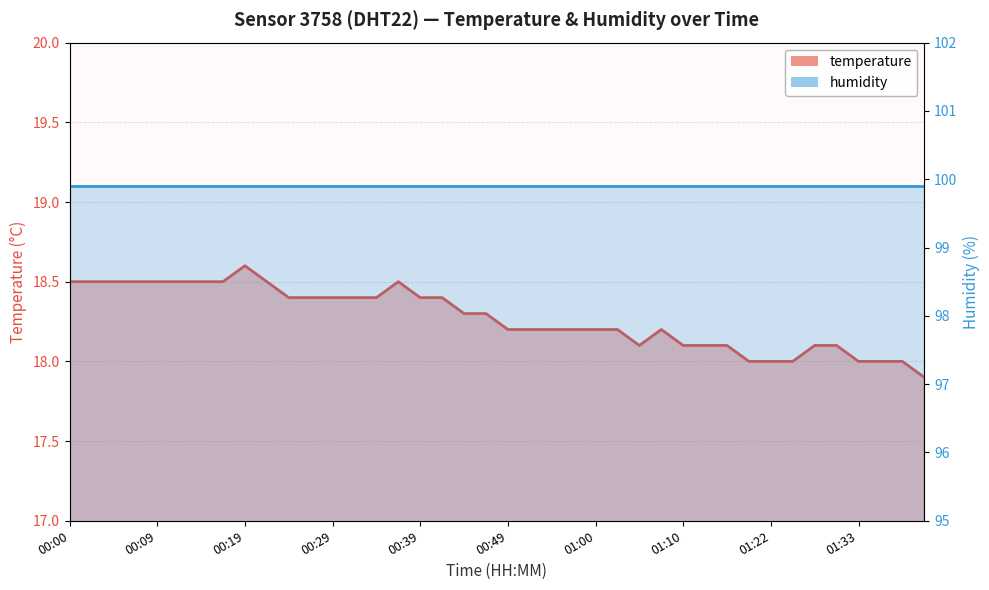

Reading left to right, what are all the values shown in this chart?

18.5	18.5	18.5	18.5	18.5	18.5	18.5	18.5	18.6	18.5	18.4	18.4	18.4	18.4	18.4	18.5	18.4	18.4	18.3	18.3	18.2	18.2	18.2	18.2	18.2	18.2	18.1	18.2	18.1	18.1	18.1	18.0	18.0	18.0	18.1	18.1	18.0	18.0	18.0	17.9